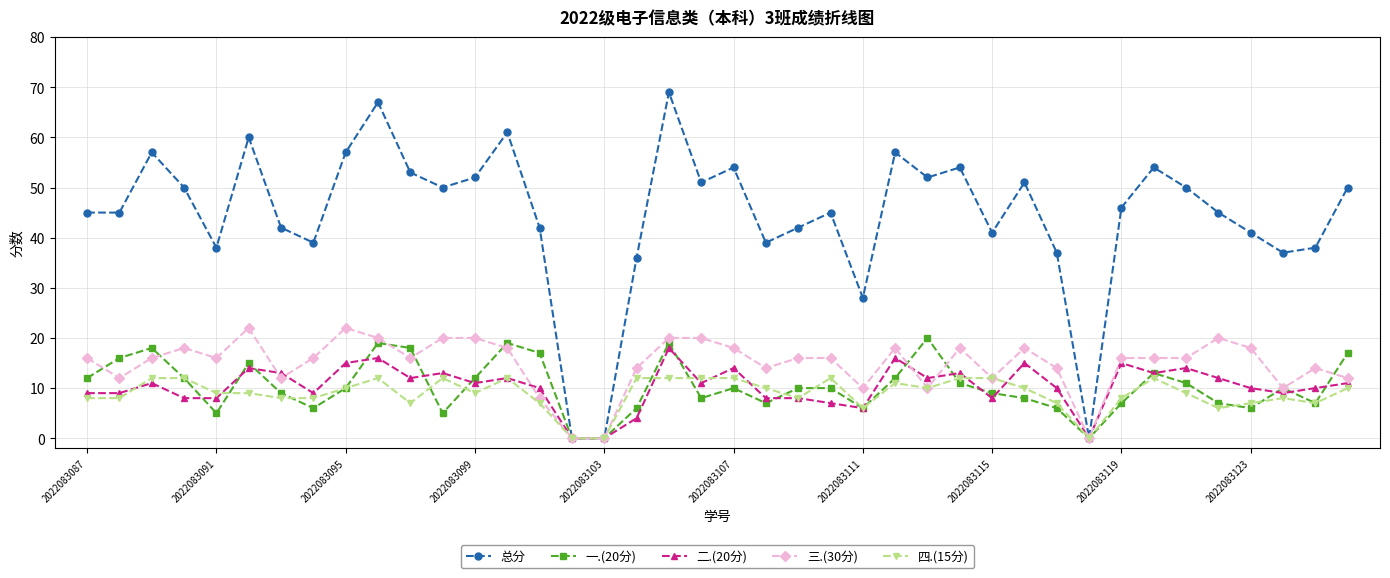

At how many categories does at least one series exceed 24?

37